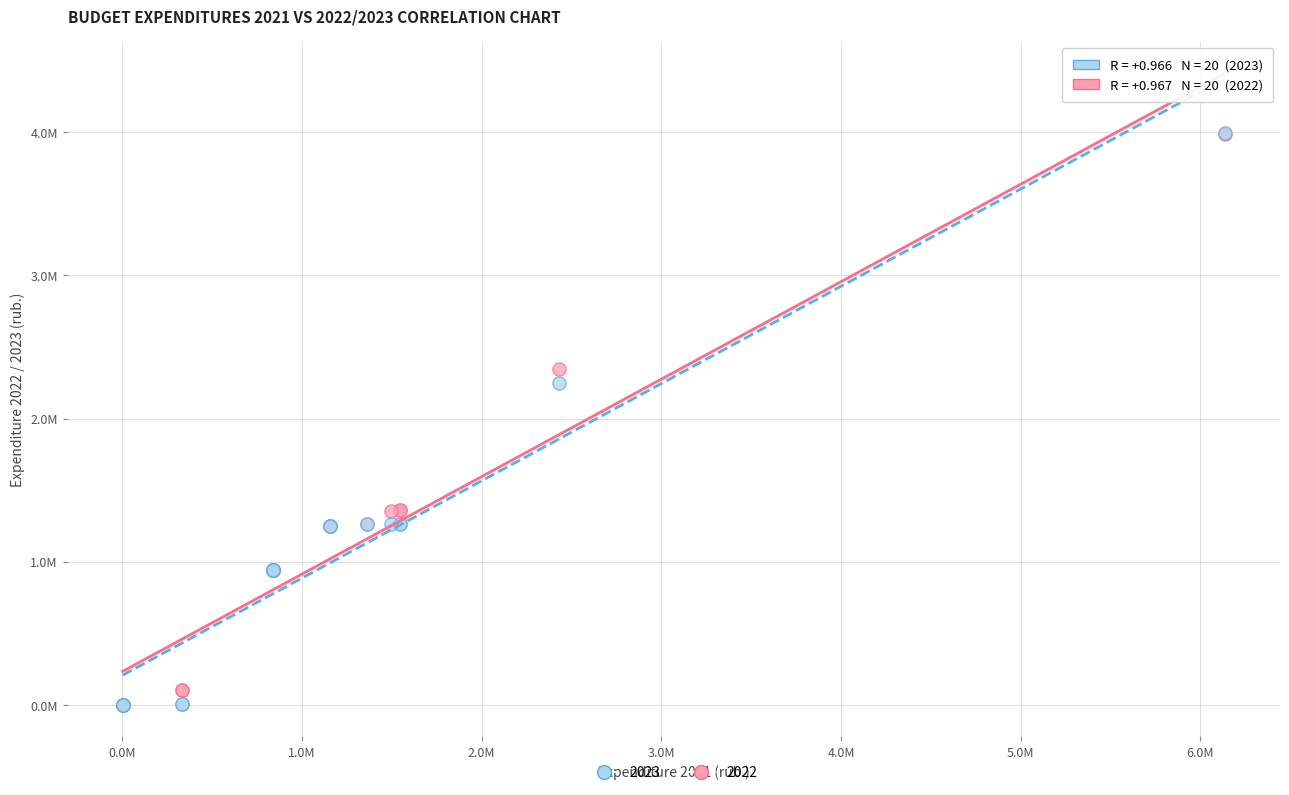

What are all the series names shown in the legend?

2023, 2022